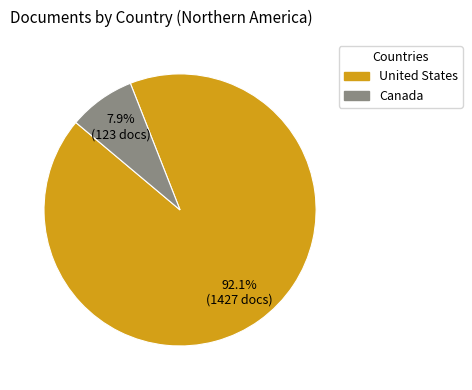

How many slices are in this pie chart?

2